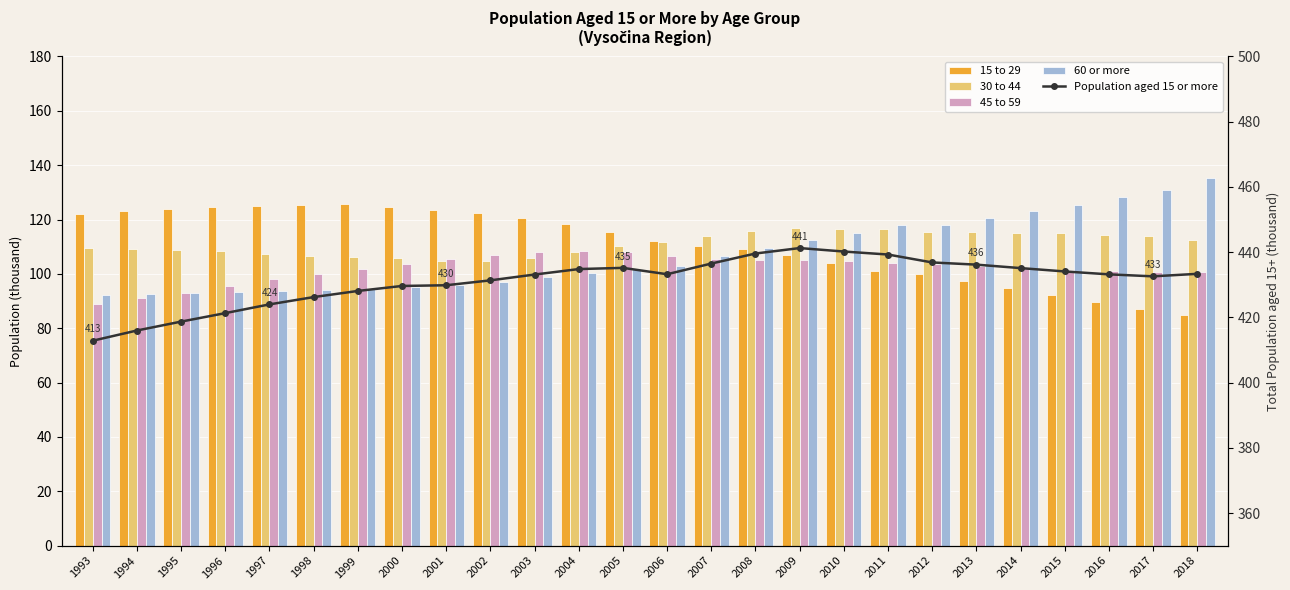

Reading left to right, list all the values displayed in this chart.

15 to 29: 1993=122.0	1994=123.1	1995=123.8	1996=124.4	1997=125.0	1998=125.4	1999=125.6	2000=124.8	2001=123.6	2002=122.3	2003=120.5	2004=118.2	2005=115.3	2006=112.3	2007=110.4	2008=109.0	2009=107.0	2010=103.9	2011=101.0	2012=99.9	2013=97.4	2014=94.8	2015=92.2	2016=89.6	2017=87.2	2018=84.9
30 to 44: 1993=109.6	1994=109.2	1995=108.9	1996=108.3	1997=107.4	1998=106.8	1999=106.0	2000=105.8	2001=104.7	2002=104.8	2003=105.8	2004=108.1	2005=110.1	2006=111.6	2007=114.0	2008=115.9	2009=116.8	2010=116.6	2011=116.5	2012=115.4	2013=115.3	2014=115.1	2015=114.9	2016=114.4	2017=113.9	2018=112.5
45 to 59: 1993=89.0	1994=91.0	1995=93.1	1996=95.4	1997=97.9	1998=100.1	1999=101.9	2000=103.8	2001=105.5	2002=107.1	2003=108.1	2004=108.3	2005=107.9	2006=106.5	2007=105.7	2008=105.1	2009=105.0	2010=104.6	2011=104.0	2012=103.6	2013=102.8	2014=102.1	2015=101.5	2016=101.0	2017=100.6	2018=100.7
60 or more: 1993=92.3	1994=92.7	1995=92.9	1996=93.2	1997=93.6	1998=93.9	1999=94.6	2000=95.3	2001=96.0	2002=97.2	2003=98.7	2004=100.2	2005=101.9	2006=102.9	2007=106.5	2008=109.5	2009=112.5	2010=115.0	2011=117.8	2012=117.9	2013=120.7	2014=123.1	2015=125.4	2016=128.3	2017=130.8	2018=135.2
Population aged 15 or more: 1993=412.8	1994=416.0	1995=418.7	1996=421.3	1997=424.0	1998=426.2	1999=428.1	2000=429.6	2001=429.8	2002=431.3	2003=433.1	2004=434.8	2005=435.2	2006=433.2	2007=436.5	2008=439.6	2009=441.2	2010=440.2	2011=439.3	2012=436.8	2013=436.2	2014=435.1	2015=434.1	2016=433.2	2017=432.6	2018=433.3